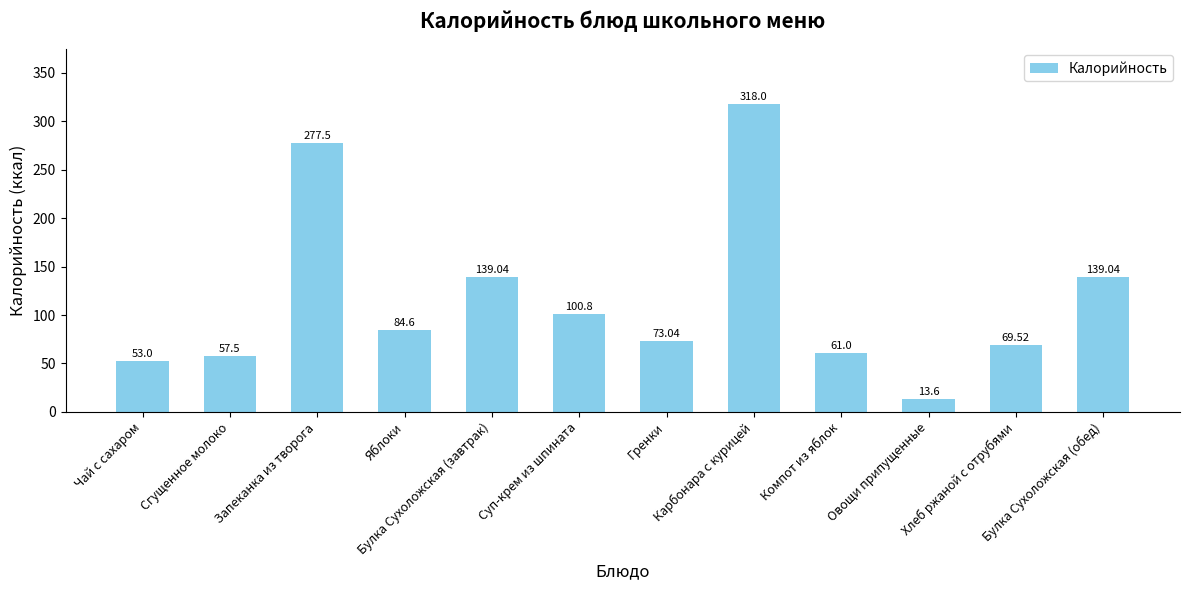

Reading left to right, transcribe all the data shown in this chart.

Чай с сахаром=53.0	Сгущенное молоко=57.5	Запеканка из творога=277.5	Яблоки=84.6	Булка Сухоложская (завтрак)=139.0	Суп-крем из шпината=100.8	Гренки=73.0	Карбонара с курицей=318.0	Компот из яблок=61.0	Овощи припущенные=13.6	Хлеб ржаной с отрубями=69.5	Булка Сухоложская (обед)=139.0